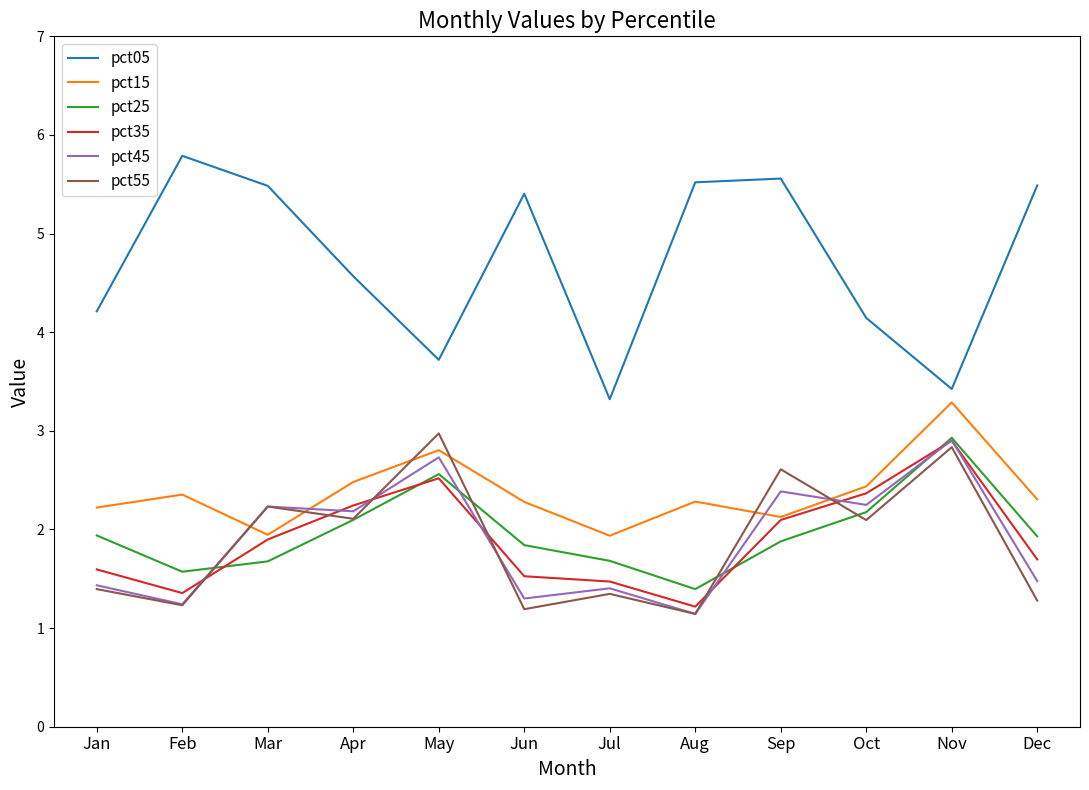

At which label is pct05 closest to 4?

Oct